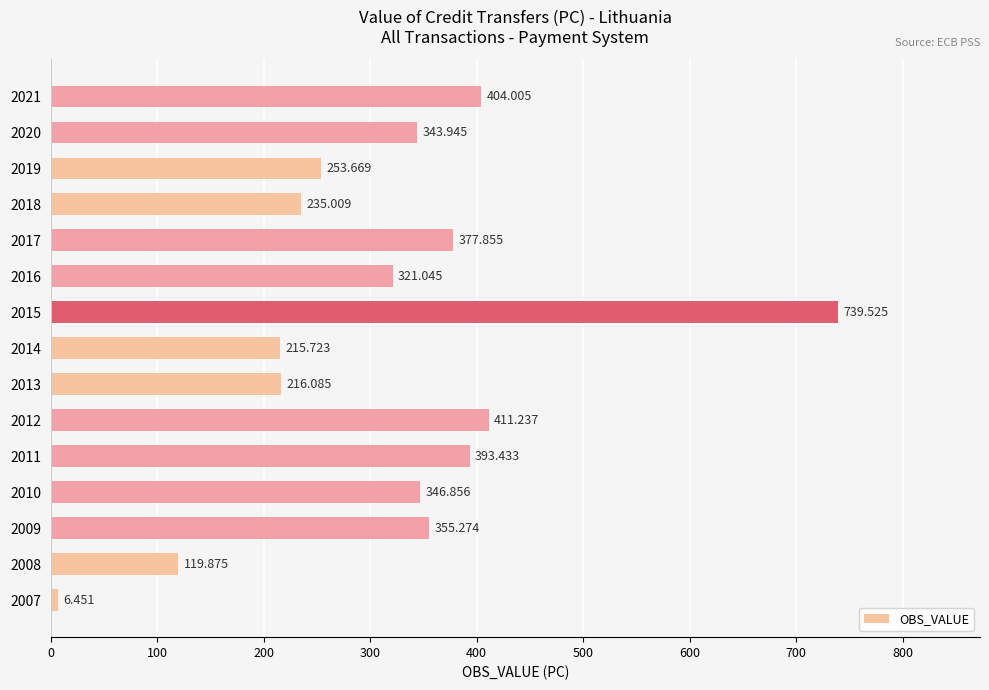

What is the greatest value displayed?

739.5